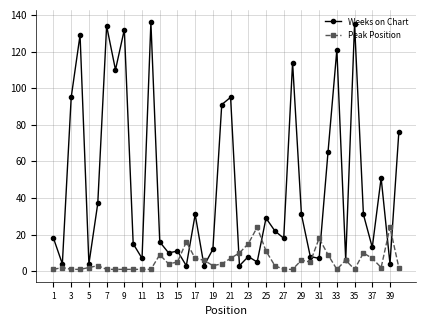

Which series has the widest spread of values?

Weeks on Chart